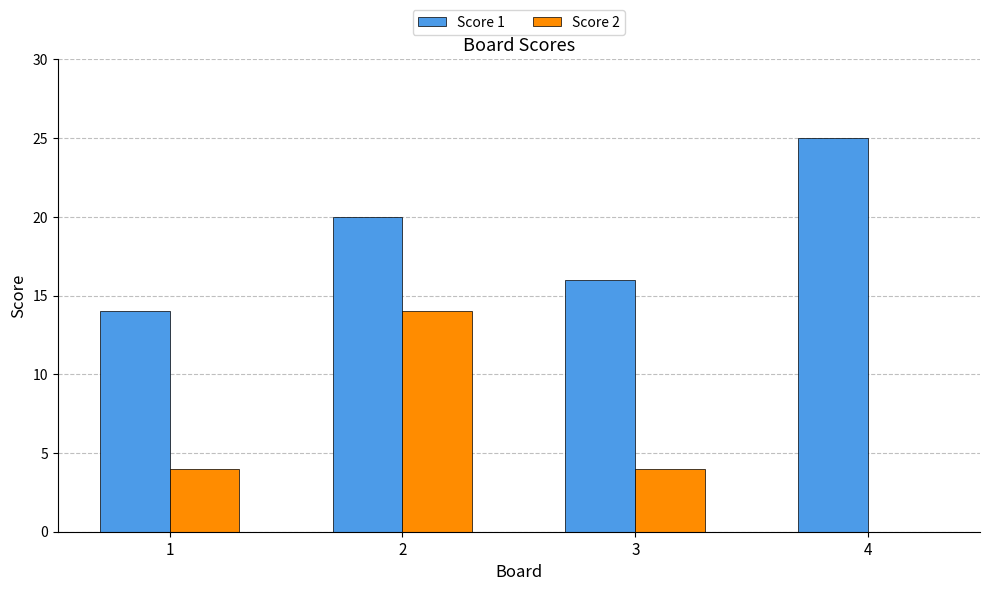

What is the difference between the Score 2 values at 3 and 4?

4